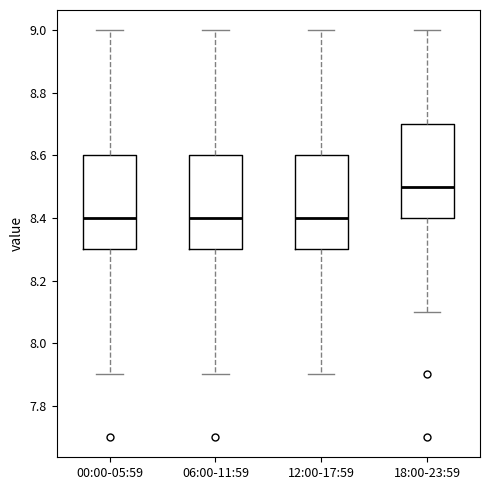

Reading left to right, transcribe this box plot: for each box, give where its median line is, the range the box spans, and where its two whiskers end, as read against the y-axis. The values are not printed on the chart, so give them approximately, as read against the axis.

00:00-05:59: median 8.4, box 8.3 to 8.6, whiskers 7.9 to 9.0
06:00-11:59: median 8.4, box 8.3 to 8.6, whiskers 7.9 to 9.0
12:00-17:59: median 8.4, box 8.3 to 8.6, whiskers 7.9 to 9.0
18:00-23:59: median 8.5, box 8.4 to 8.7, whiskers 8.1 to 9.0